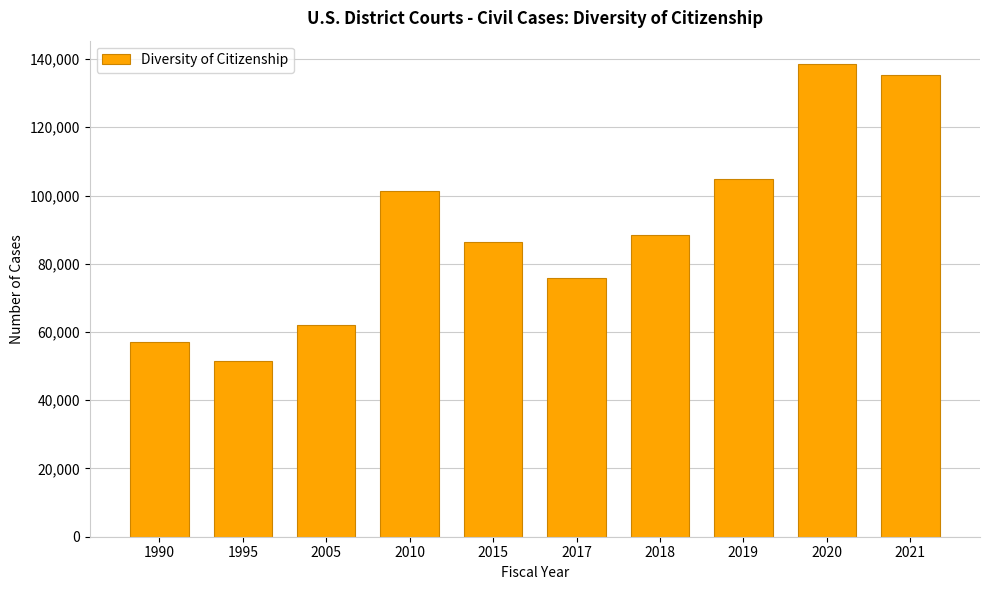

Between 2019 and 2018, which is larger?

2019